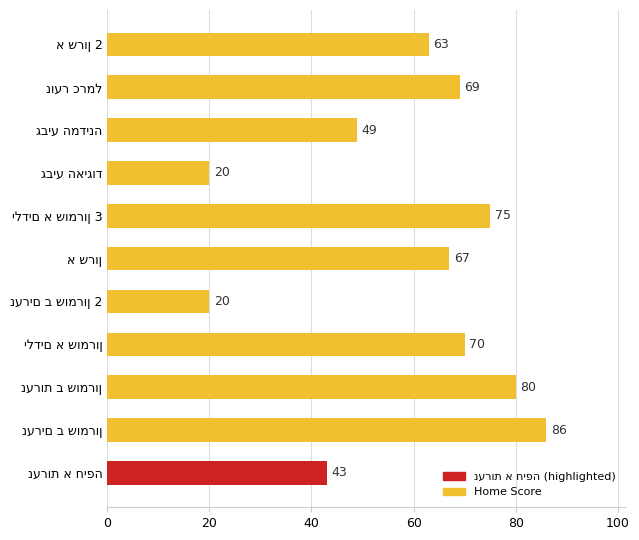

What is the difference between the maximum and second lowest values?

66